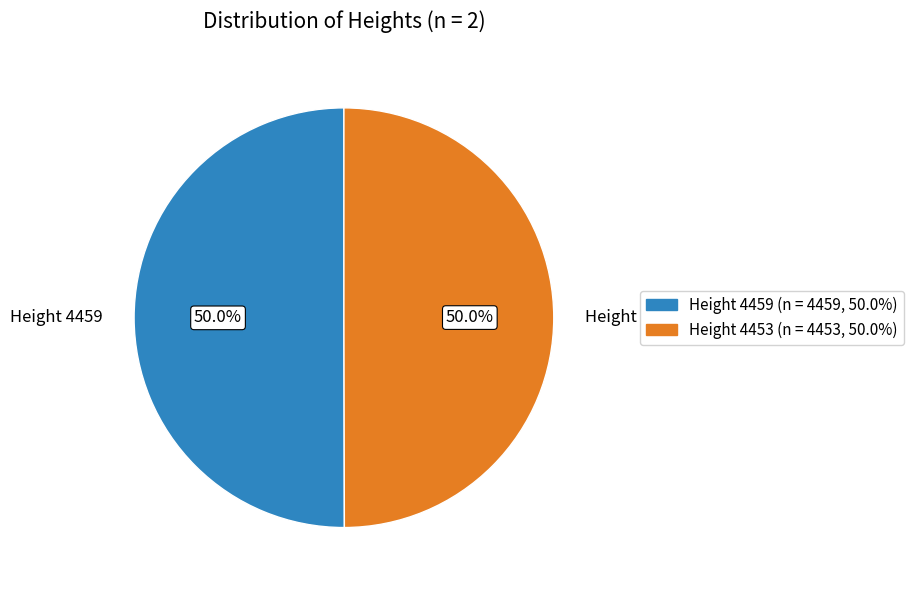

What portion of the pie excludes Height 4459?

50.0%